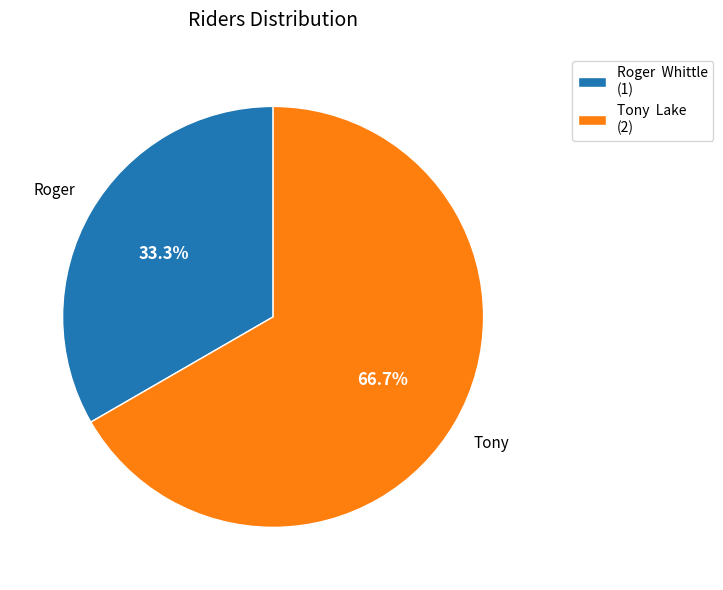

Combined, do Roger Whittle (1) and Tony Lake (2) account for over 50%?

Yes